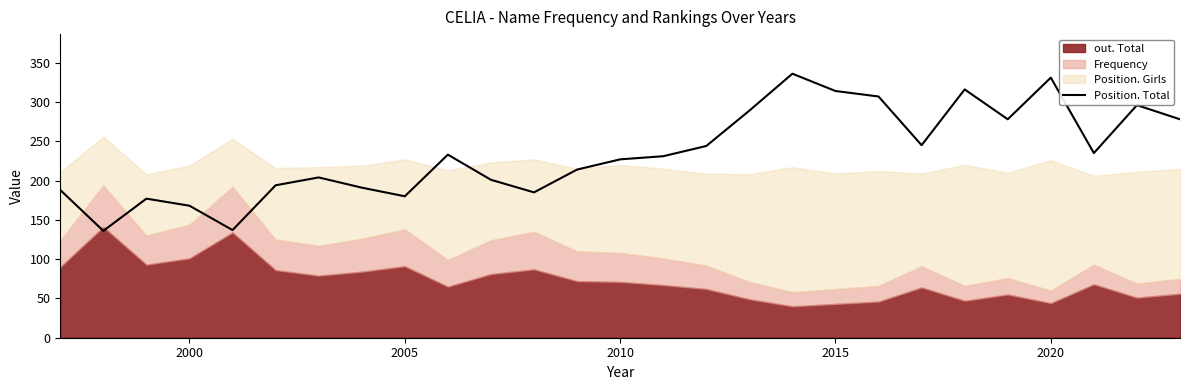

Is it true that the value at 11 is 324?

False